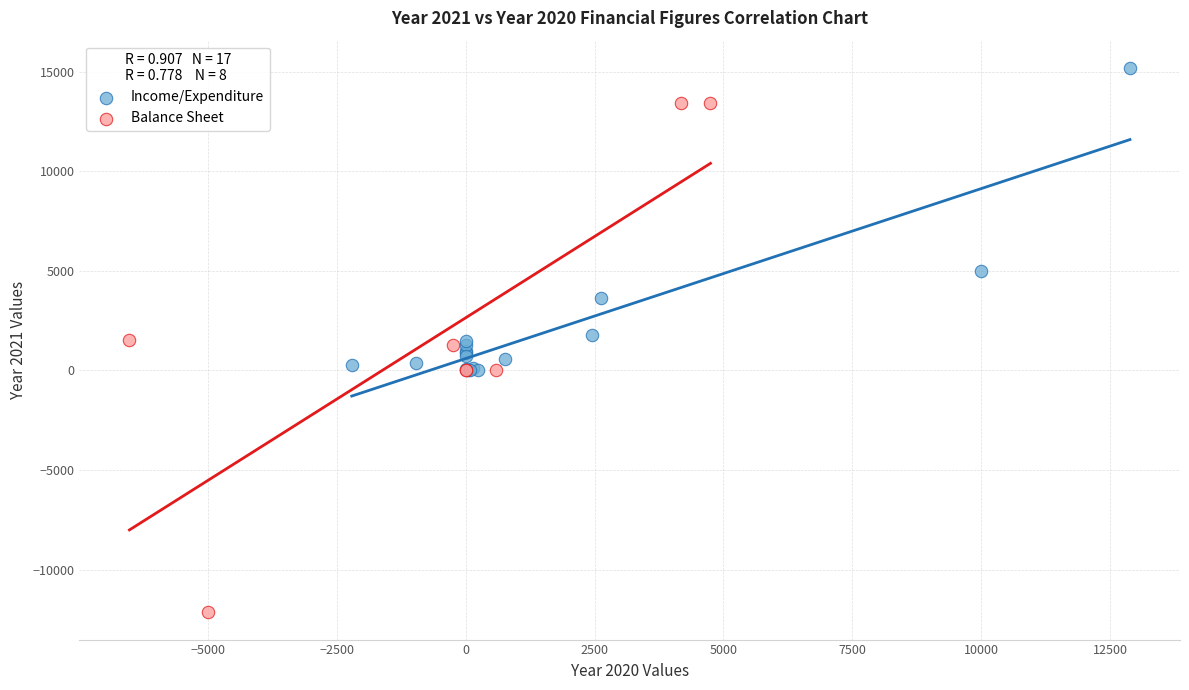

Which series reaches the maximum Y coordinate?

Income/Expenditure